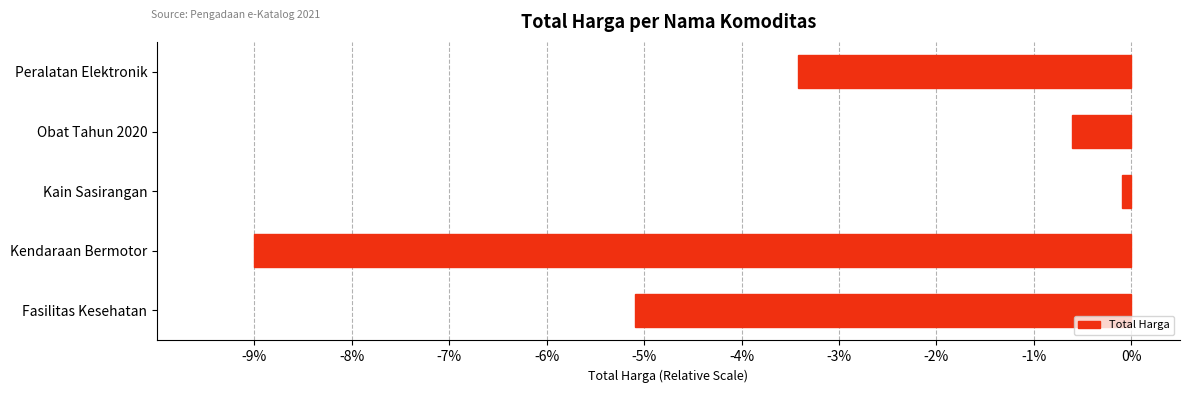

What is the change in value from Fasilitas Kesehatan to Obat Tahun 2020?

+4.5